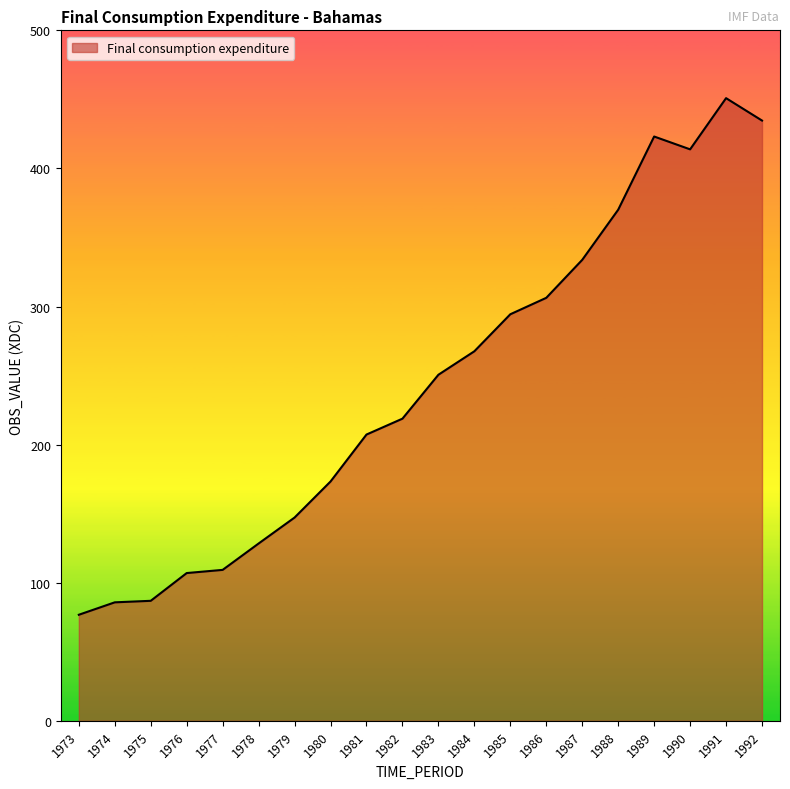

What is the smallest value displayed?

76.8